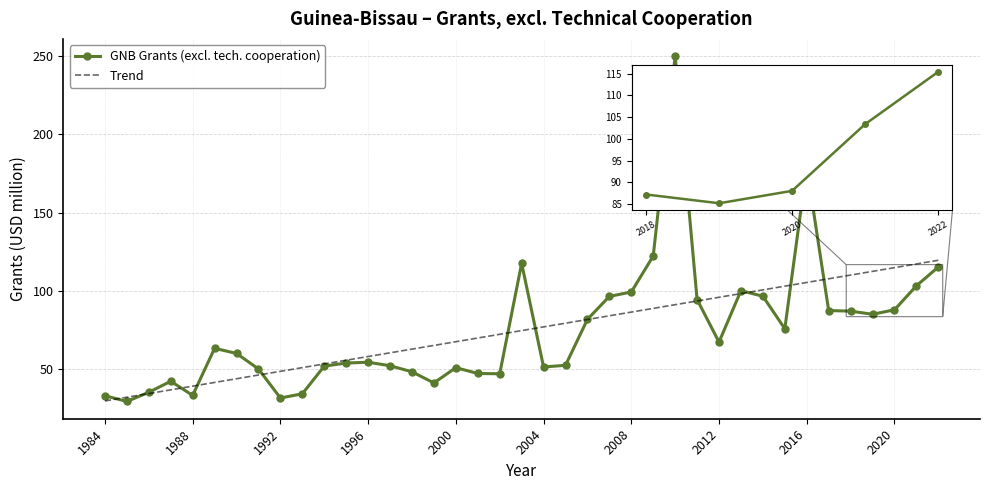

List the series in order of their peak value, highest first.

GNB Grants (excl. tech. cooperation), Trend